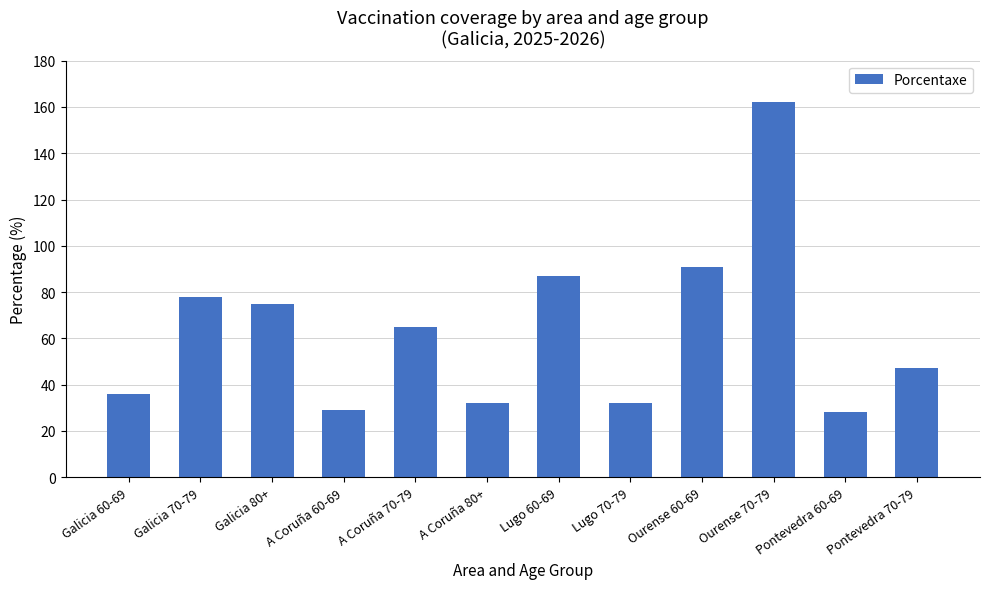

At which category does the chart reach its peak across all series?

Ourense 70-79